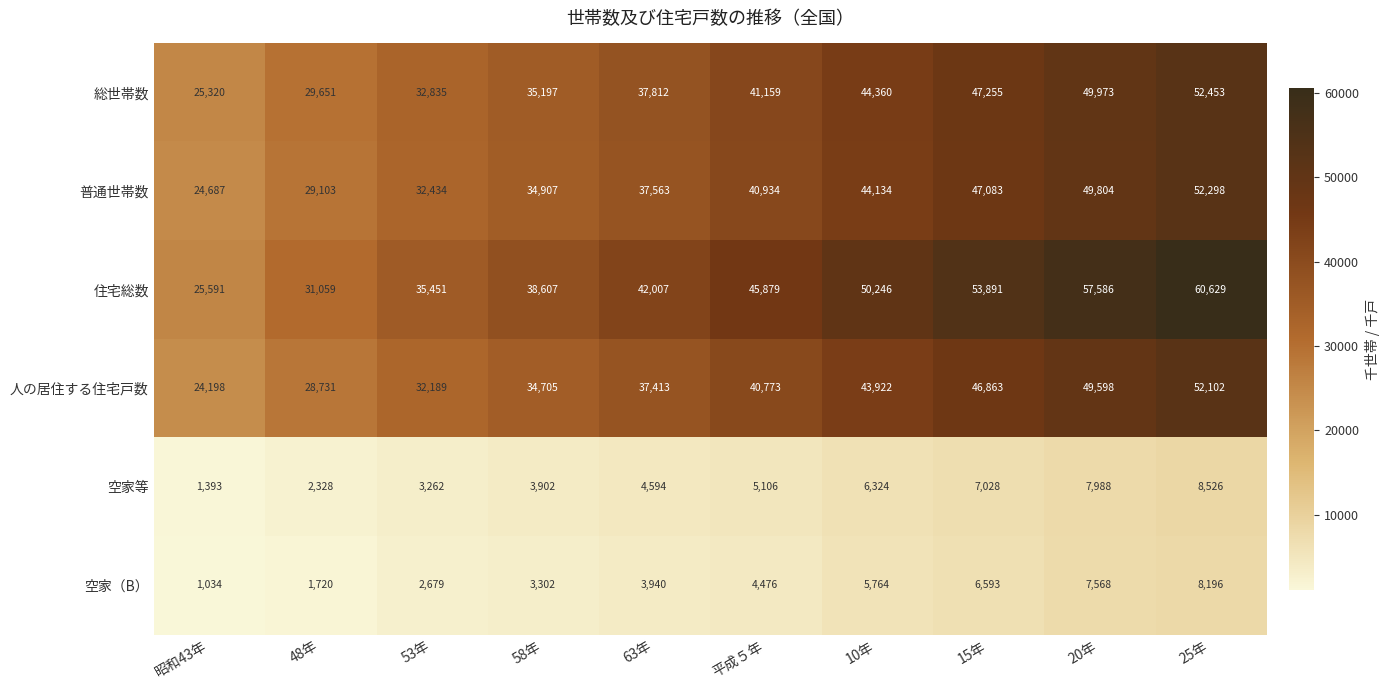

What is the average value of the 住宅総数 series?

44095